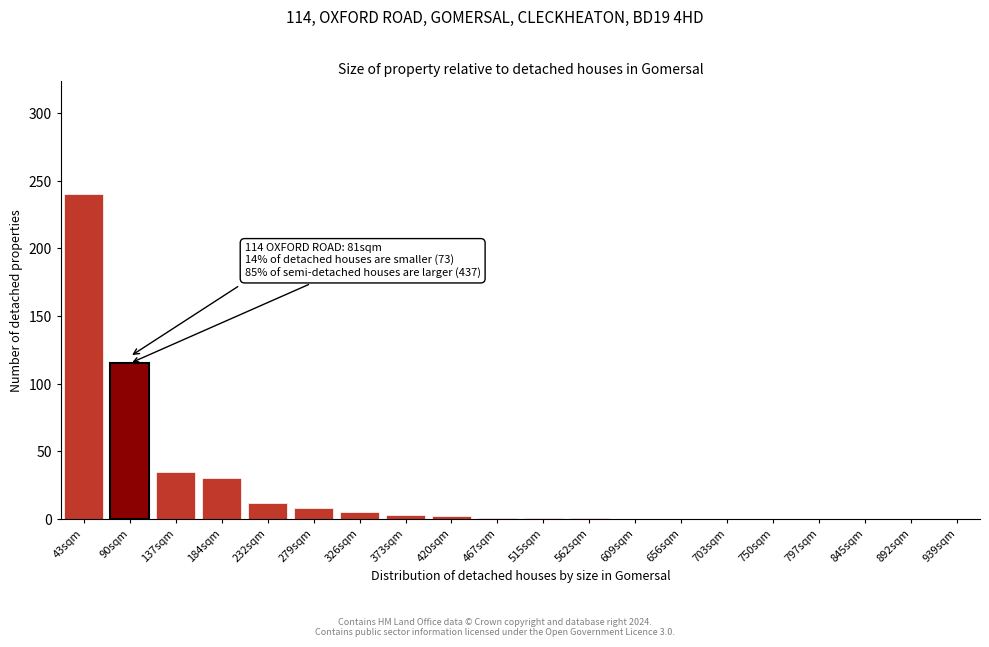

What is the sum of the values at 232sqm and 845sqm?

12